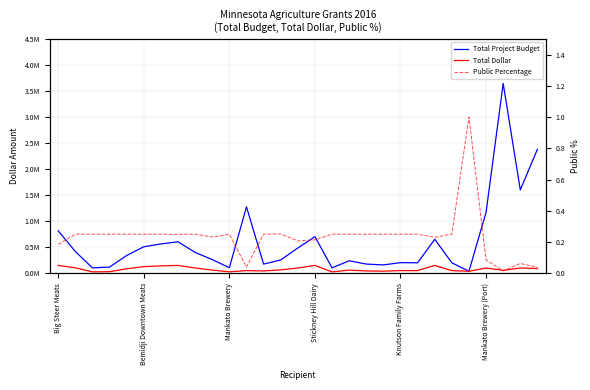

Which series has the largest total across all categories?

Total Project Budget